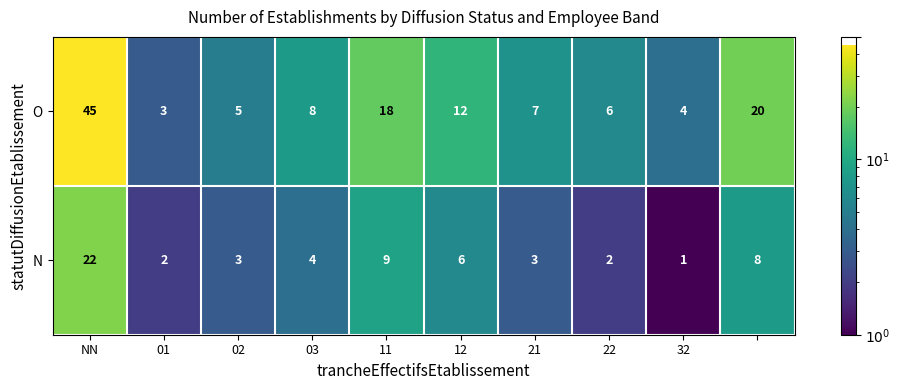

List the series in order of their overall mean, highest first.

O, N